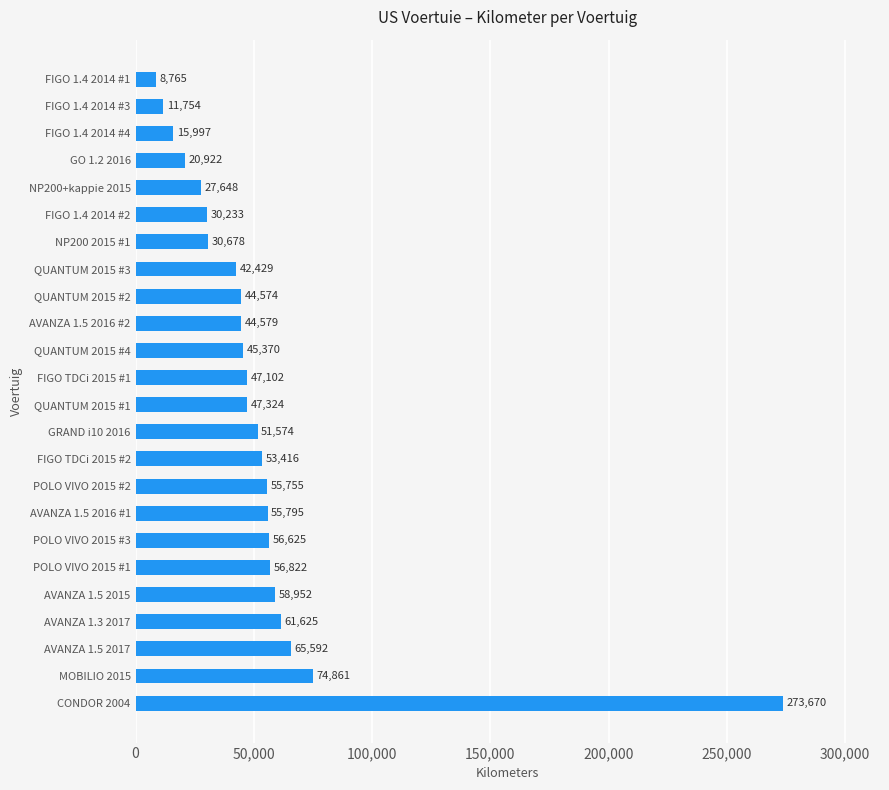

What is the difference between the second highest and second lowest values?

63107